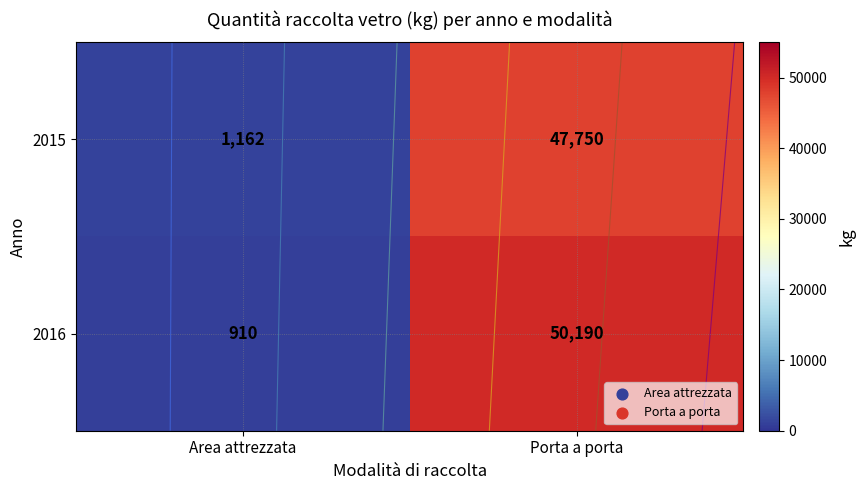

The 2015 series shows 1162 at Area attrezzata. True or false?

True